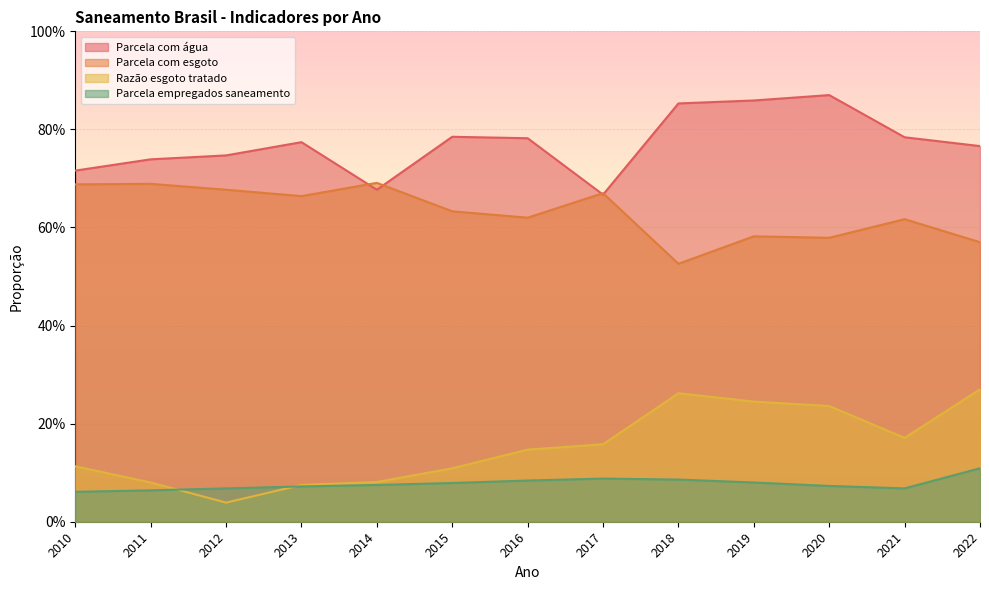

The Razão esgoto tratado series shows 0.0 at 2011. True or false?

False